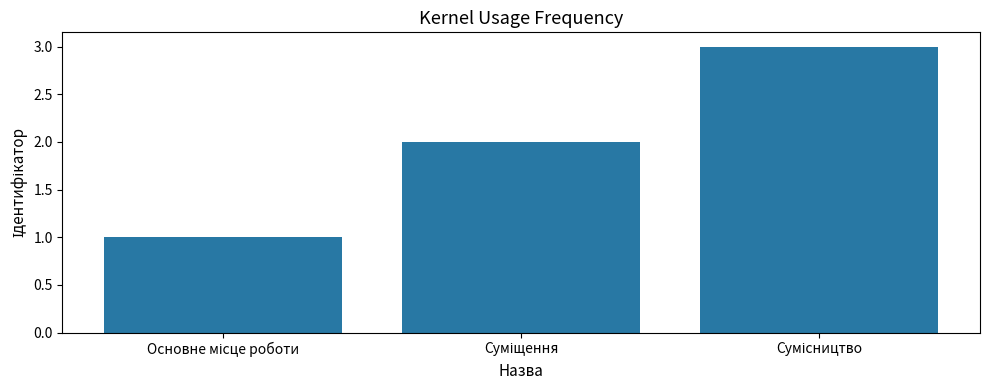

What is the greatest value displayed?

3